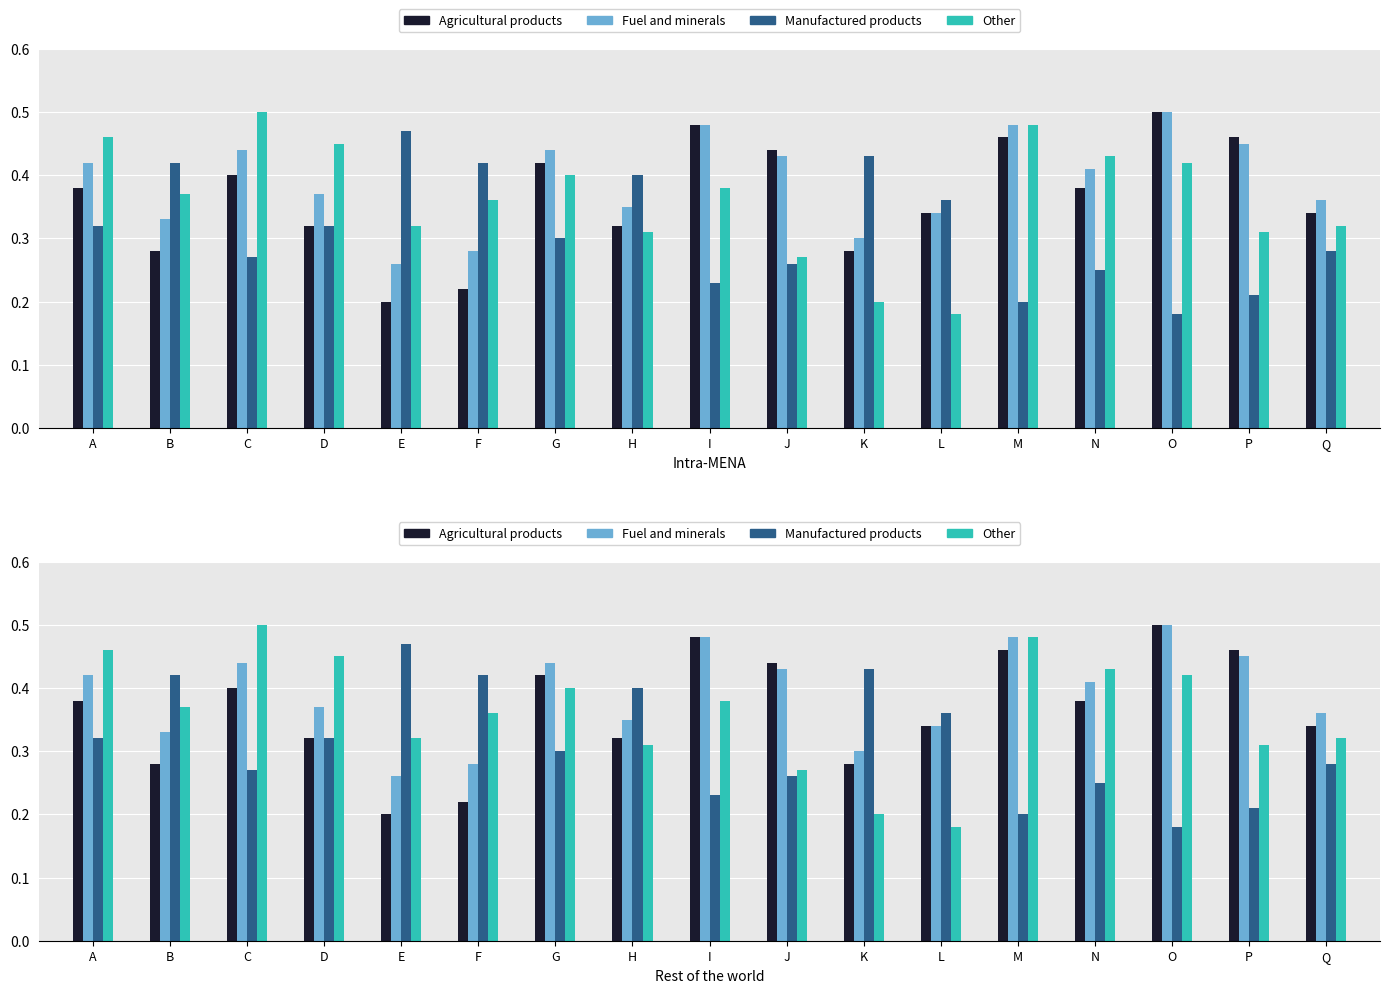

Between B and E, which series saw the biggest shift?

Agricultural products